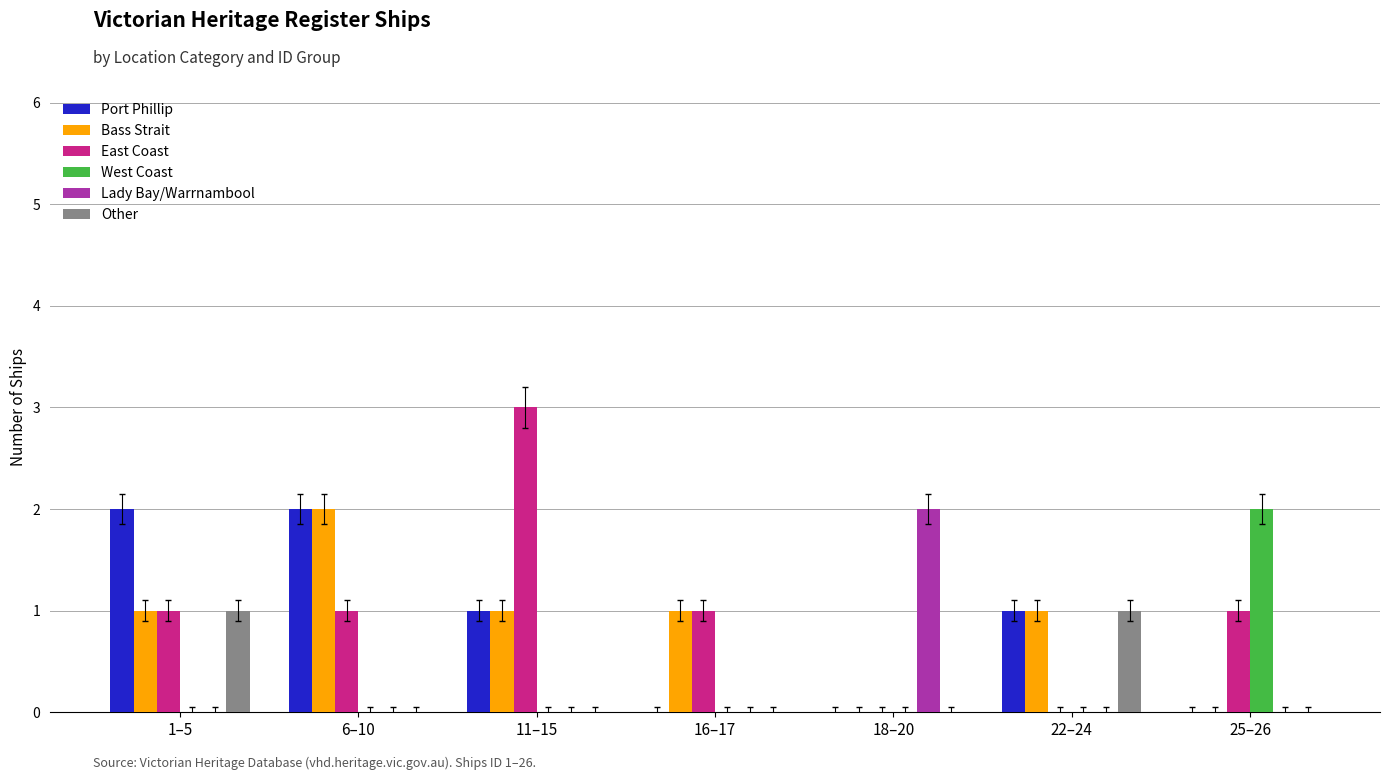

Which label corresponds to the largest value in the chart?

11–15